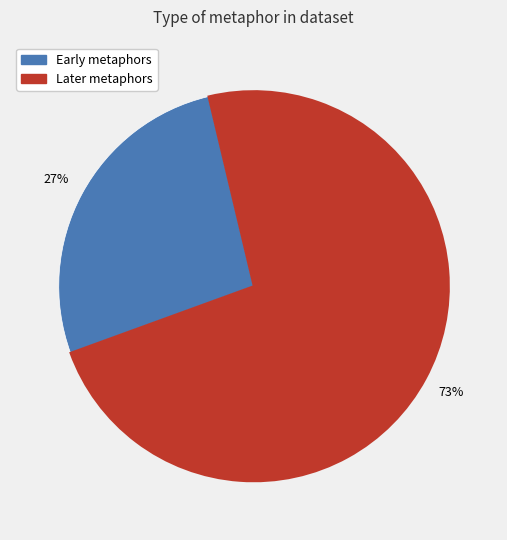

How many slices are in this pie chart?

2